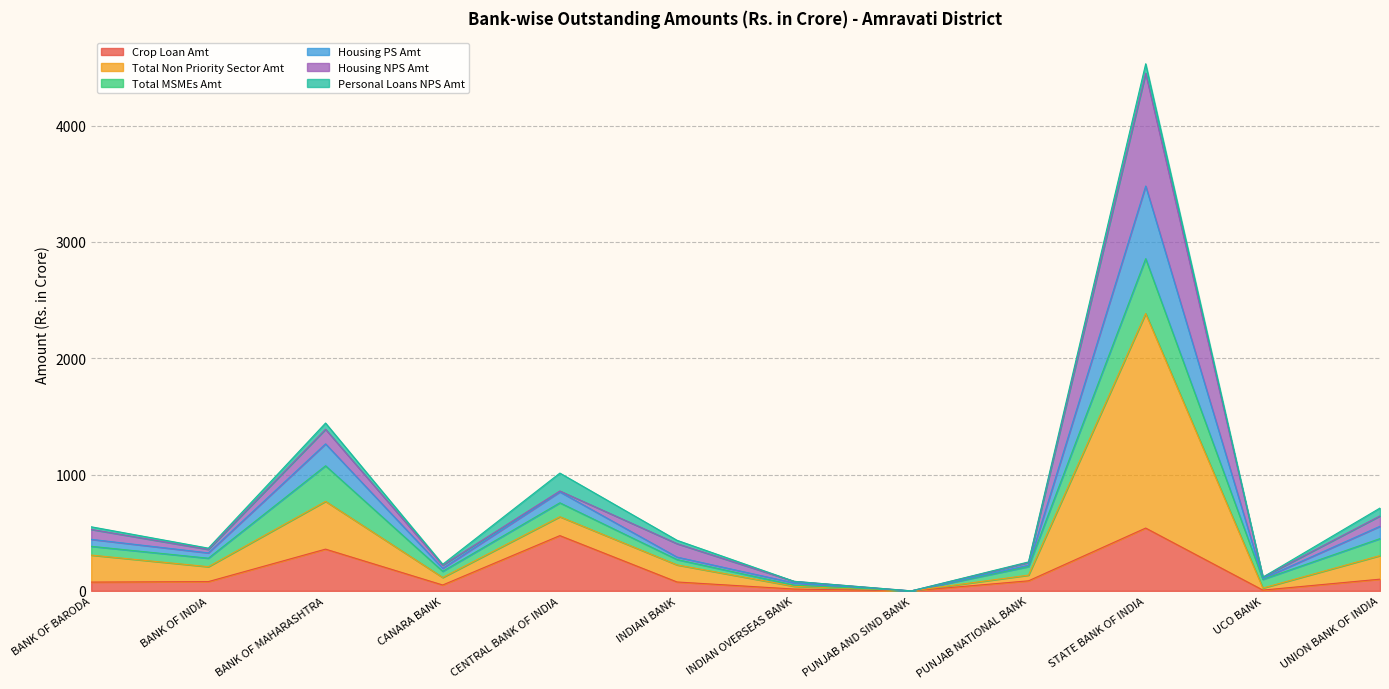

What are all the series names shown in the legend?

Crop Loan Amt, Total Non Priority Sector Amt, Total MSMEs Amt, Housing PS Amt, Housing NPS Amt, Personal Loans NPS Amt